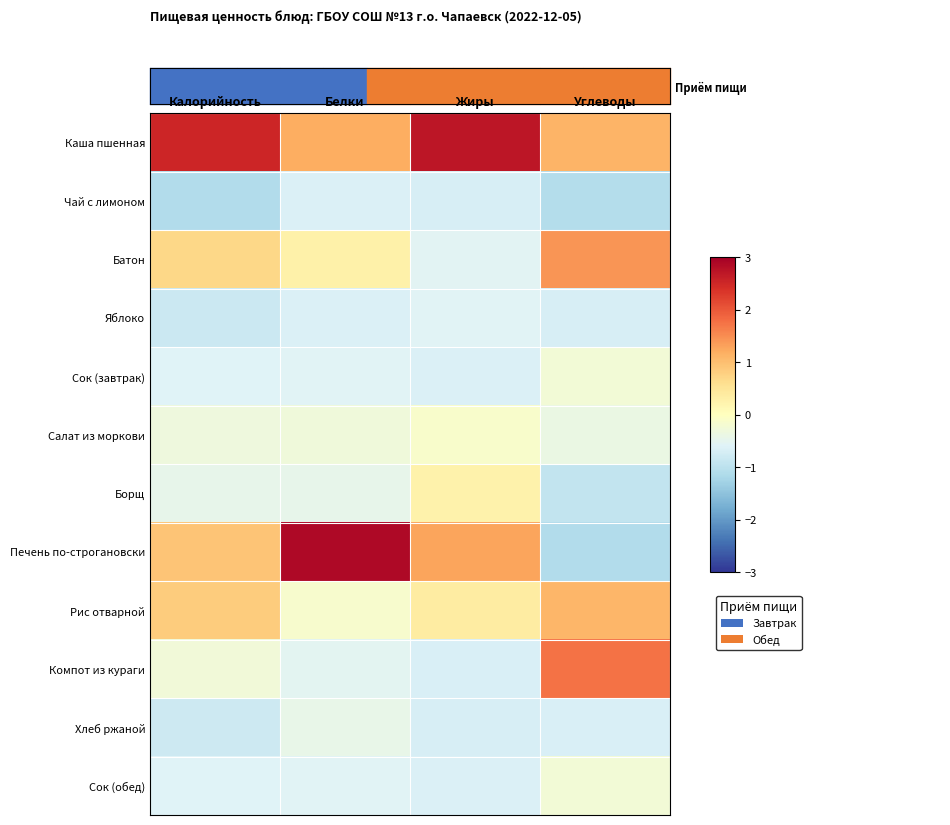

List the series in order of their peak value, highest first.

Печень по-строгановски, Каша пшенная, Компот из кураги, Батон, Рис отварной, Борщ, Салат из моркови, Сок (завтрак), Сок (обед), Хлеб ржаной, Яблоко, Чай с лимоном